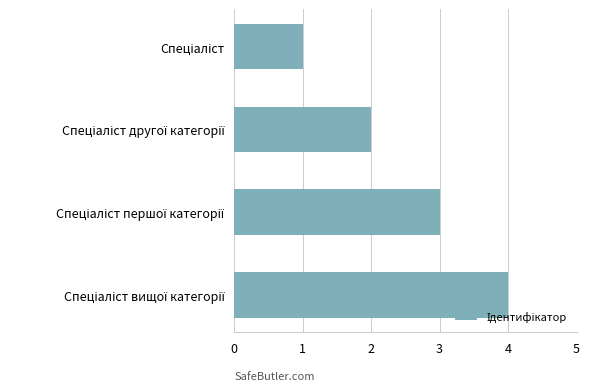

How many data points does each series have?

4